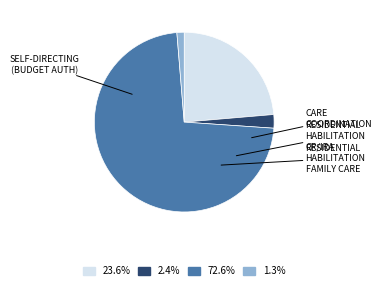

Is there any slice that represents more than half of the pie?

Yes